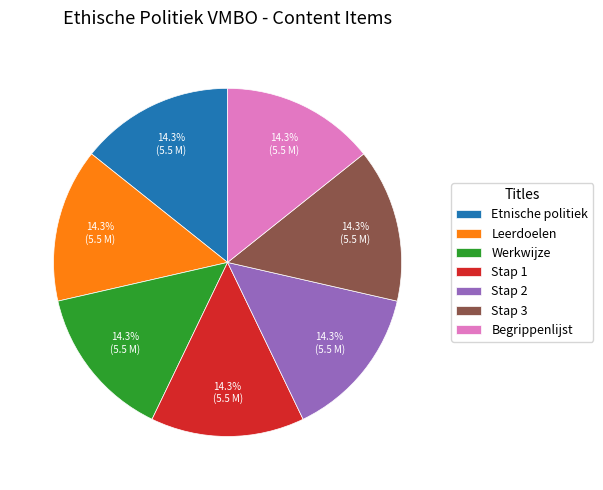

To the nearest percent, what percentage of the pie is Leerdoelen?

14%